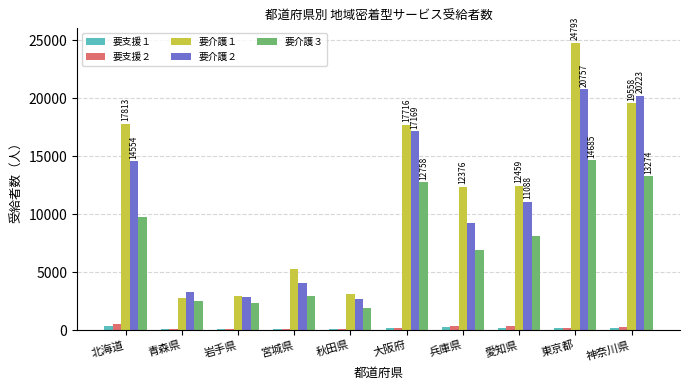

Where does the 要支援１ series first go above 169?

北海道